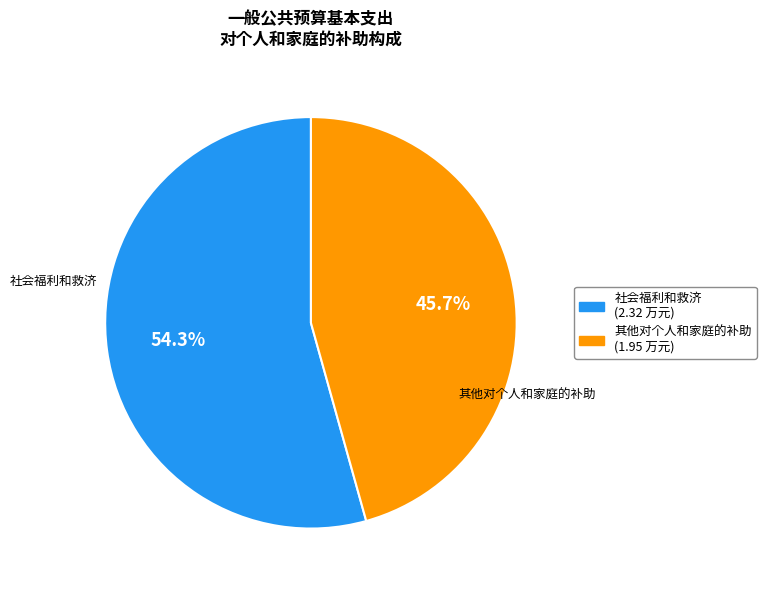

Rank the categories by value from lowest to highest.

其他对个人和家庭的补助, 社会福利和救济